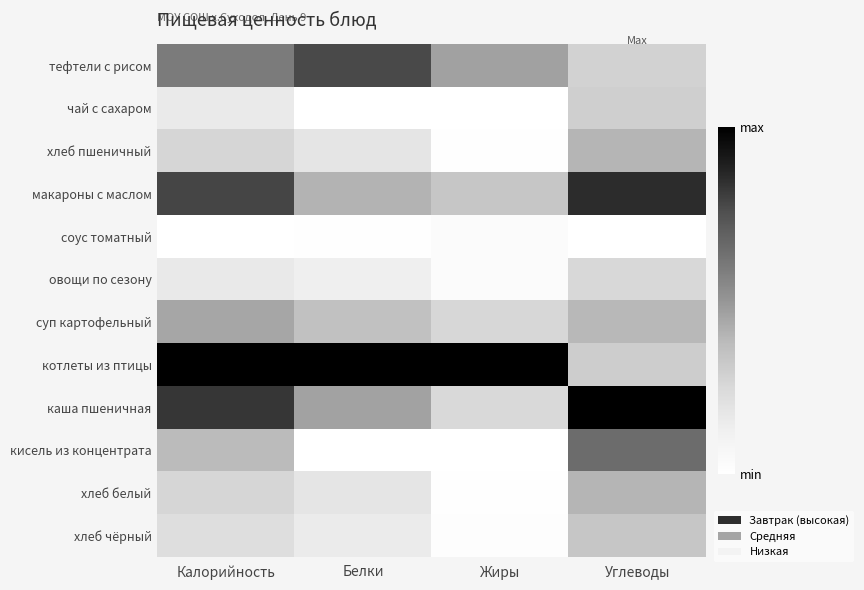

Reading right to left, extract all data points from this chart.

тефтели с рисом: Углеводы=0.3	Жиры=0.5	Белки=0.8	Калорийность=0.6
чай с сахаром: Углеводы=0.3	Жиры=0.0	Белки=0.0	Калорийность=0.2
хлеб пшеничный: Углеводы=0.4	Жиры=0.0	Белки=0.2	Калорийность=0.3
макароны с маслом: Углеводы=0.9	Жиры=0.3	Белки=0.4	Калорийность=0.8
соус томатный: Углеводы=0.0	Жиры=0.0	Белки=0.0	Калорийность=0.0
овощи по сезону: Углеводы=0.3	Жиры=0.0	Белки=0.1	Калорийность=0.2
суп картофельный: Углеводы=0.4	Жиры=0.3	Белки=0.4	Калорийность=0.4
котлеты из птицы: Углеводы=0.3	Жиры=1.0	Белки=1.0	Калорийность=1.0
каша пшеничная: Углеводы=1.0	Жиры=0.2	Белки=0.5	Калорийность=0.8
кисель из концентрата: Углеводы=0.7	Жиры=0.0	Белки=0.0	Калорийность=0.4
хлеб белый: Углеводы=0.4	Жиры=0.0	Белки=0.2	Калорийность=0.3
хлеб чёрный: Углеводы=0.3	Жиры=0.0	Белки=0.1	Калорийность=0.2